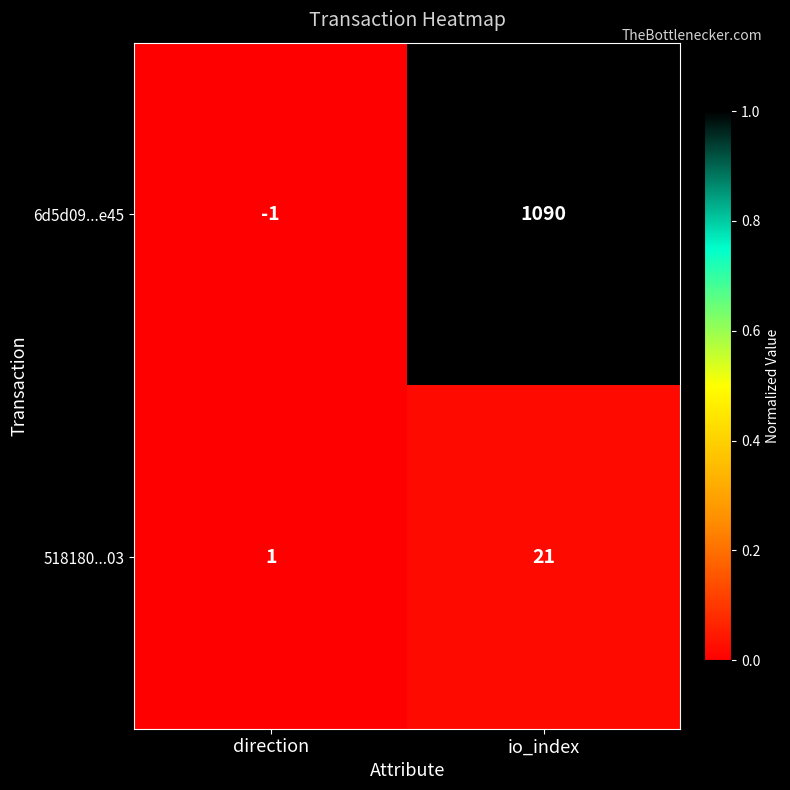

The value of 518180...03 at direction is 2. True or false?

False